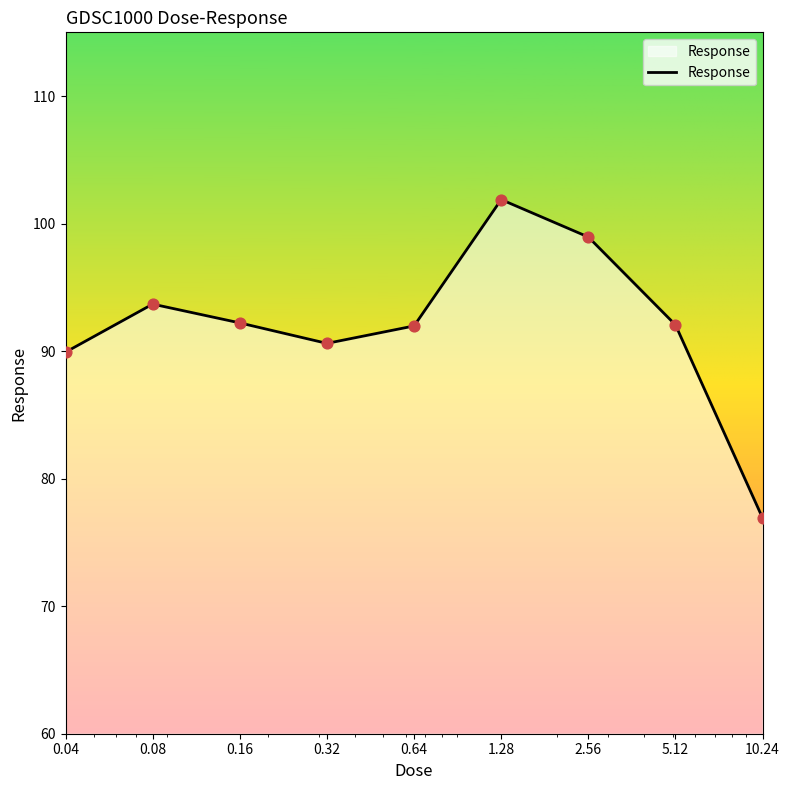

What is the smallest value displayed?

76.9